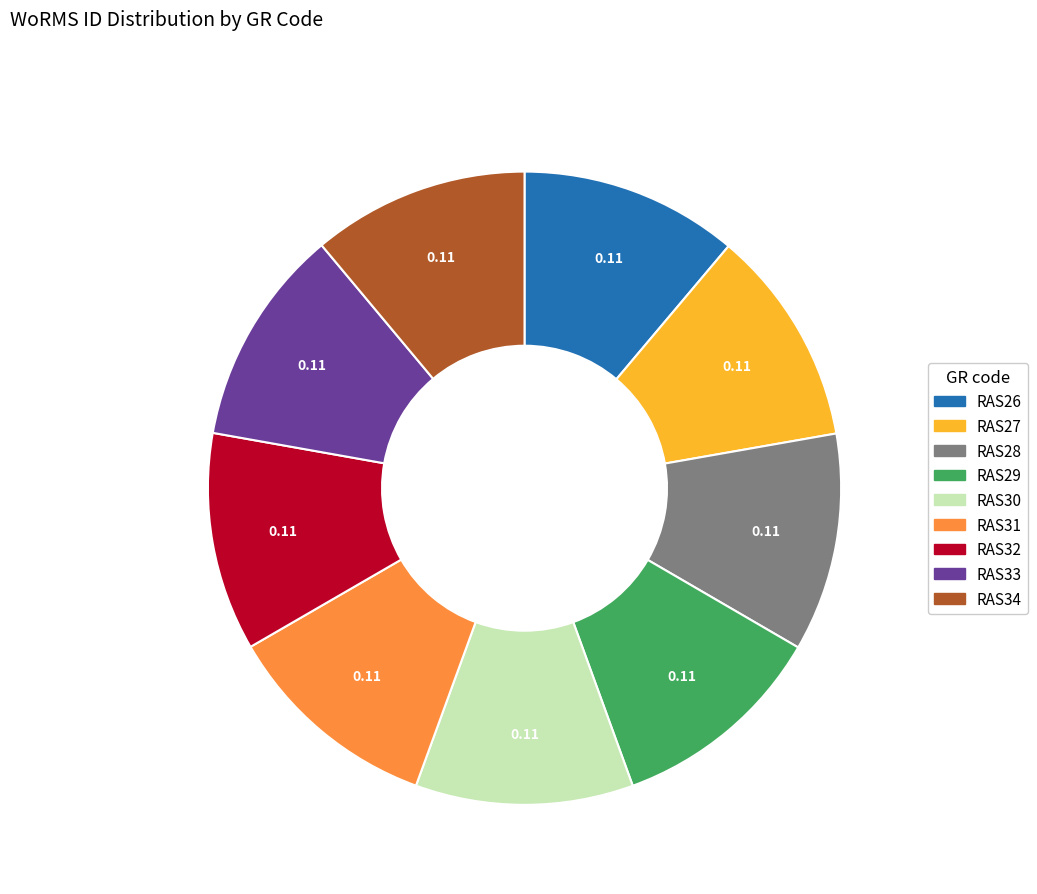

Combined, do RAS26 and RAS30 account for over 50%?

No